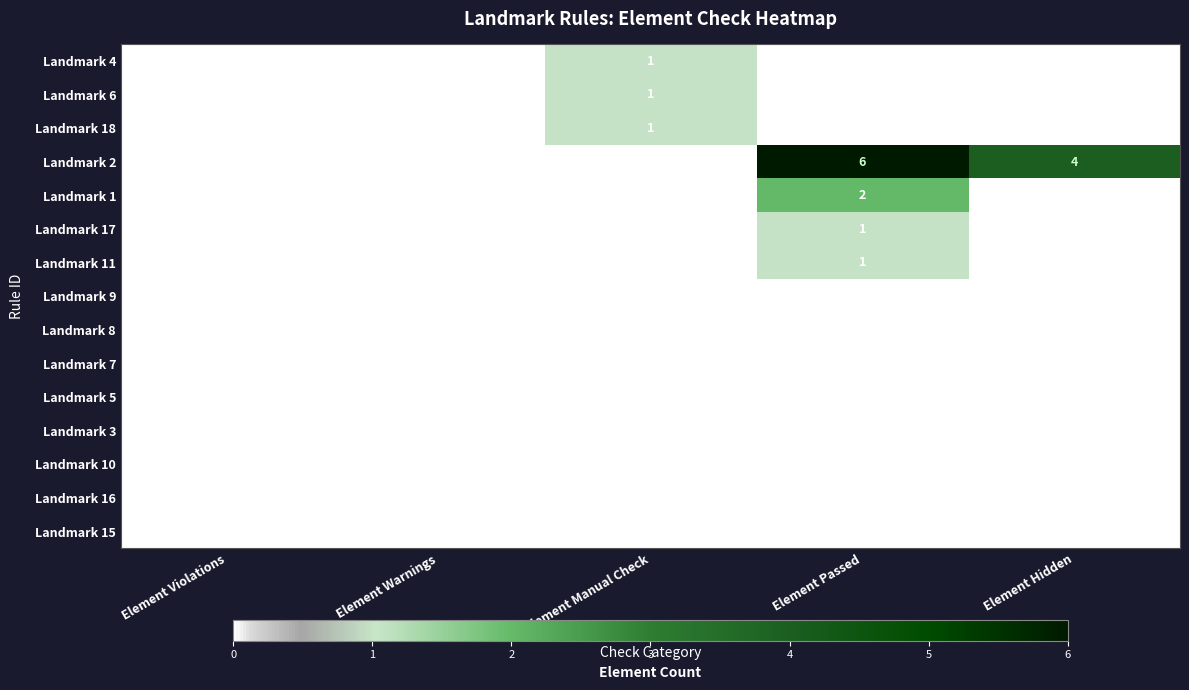

What is the greatest value displayed?

6